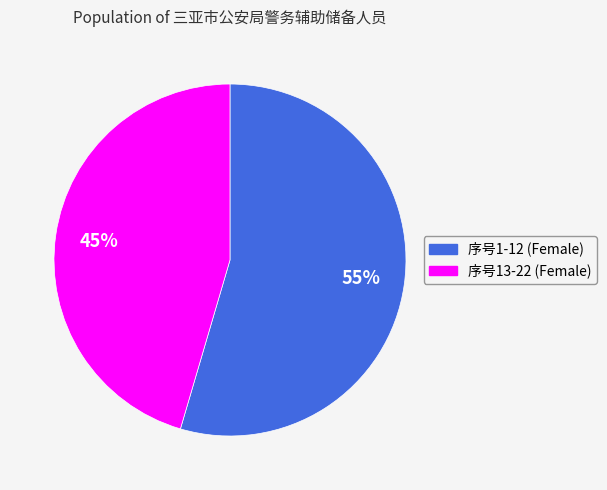

To the nearest percent, what is the average slice percentage?

50%